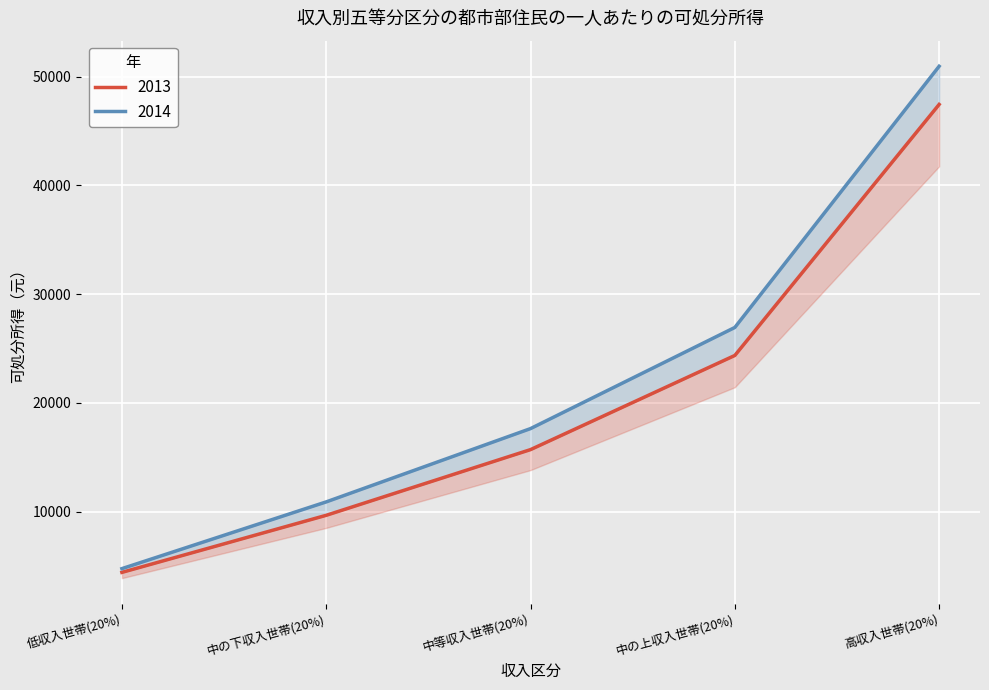

What is the difference between the maximum and minimum values in the 2014 series?

46221.0